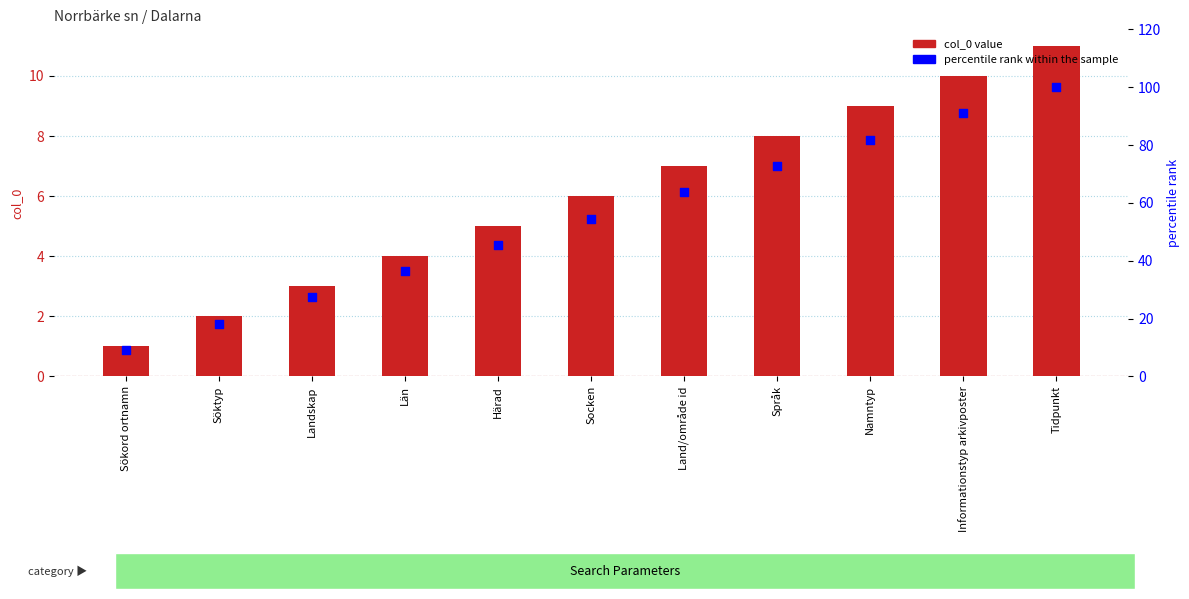

Which series reaches the minimum Y coordinate?

col_0